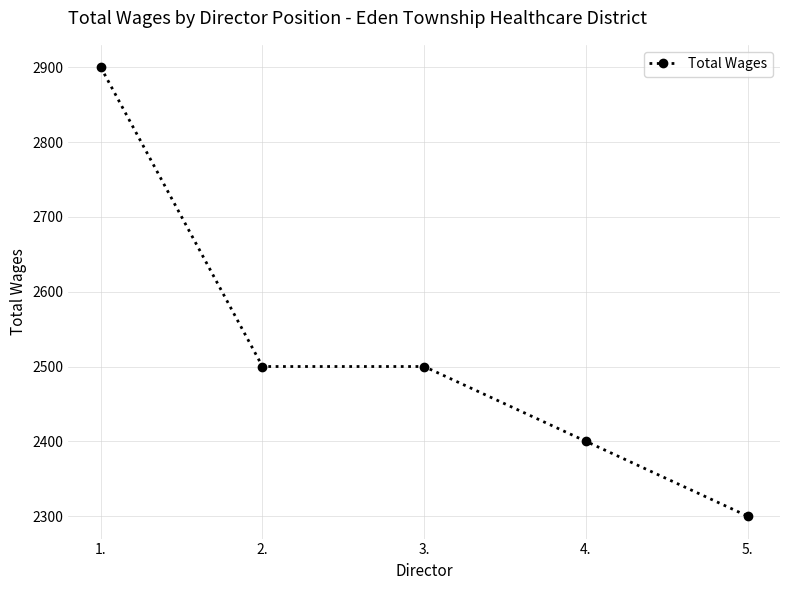

Does the chart display data point markers on the line(s)?

Yes